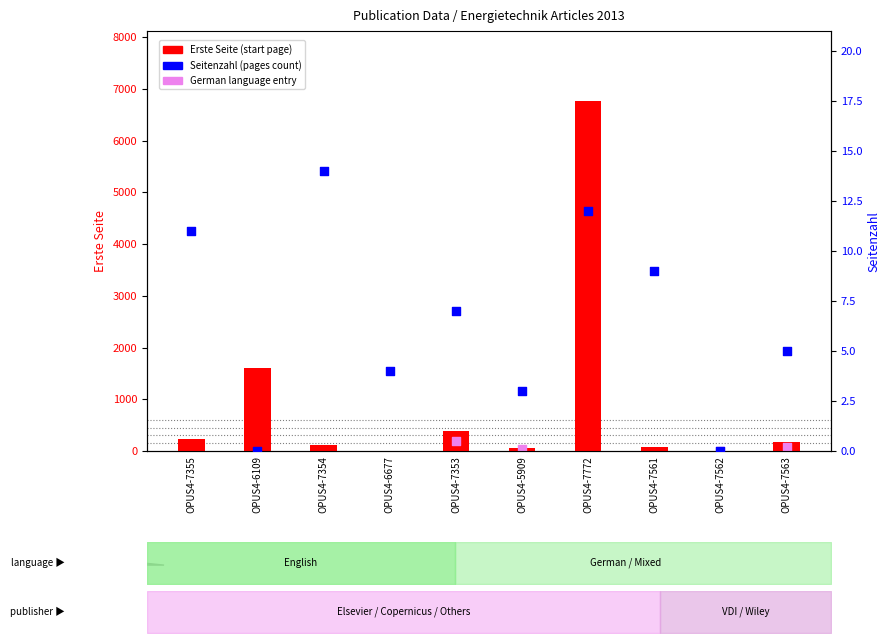

Which series has the largest total across all categories?

Erste Seite